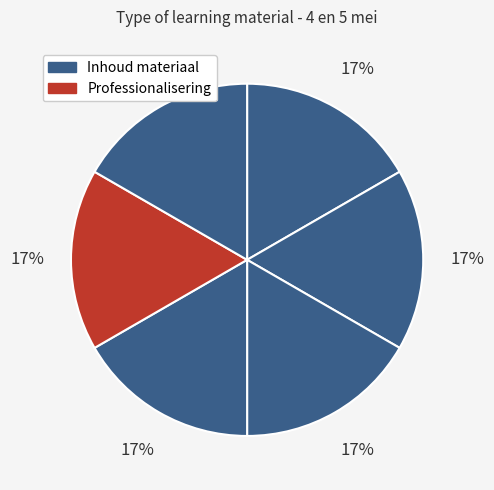

How many slices are in this pie chart?

6